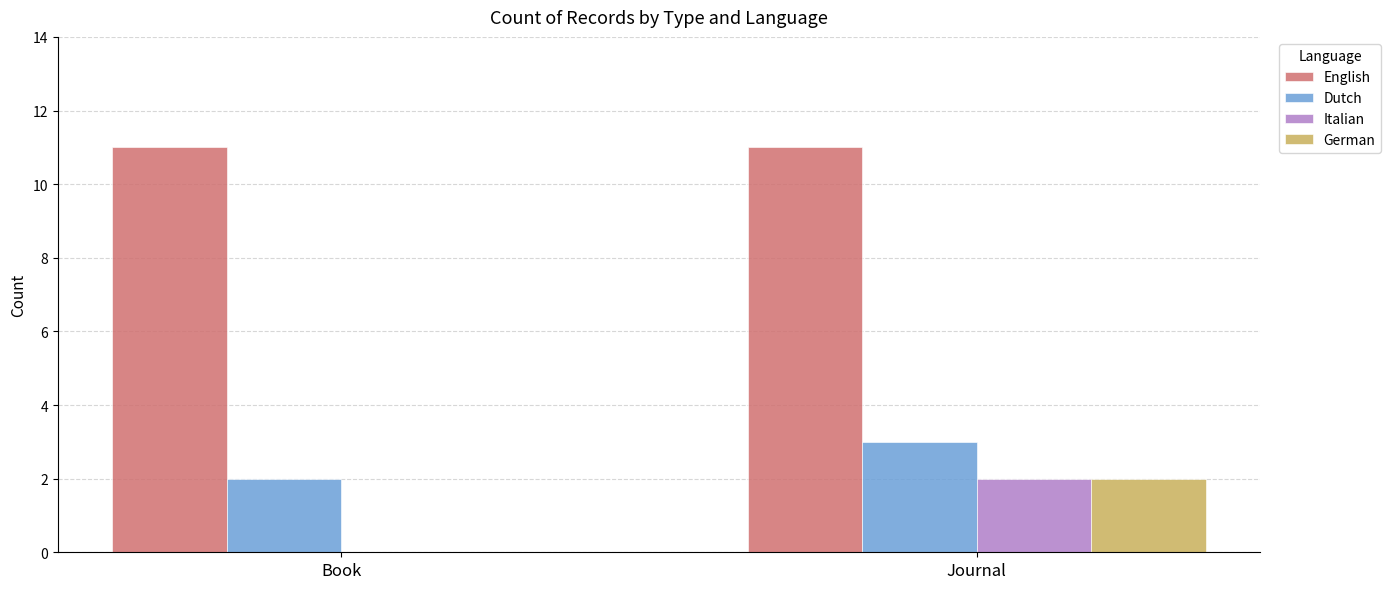

Is it true that English equals 17 at Journal?

False